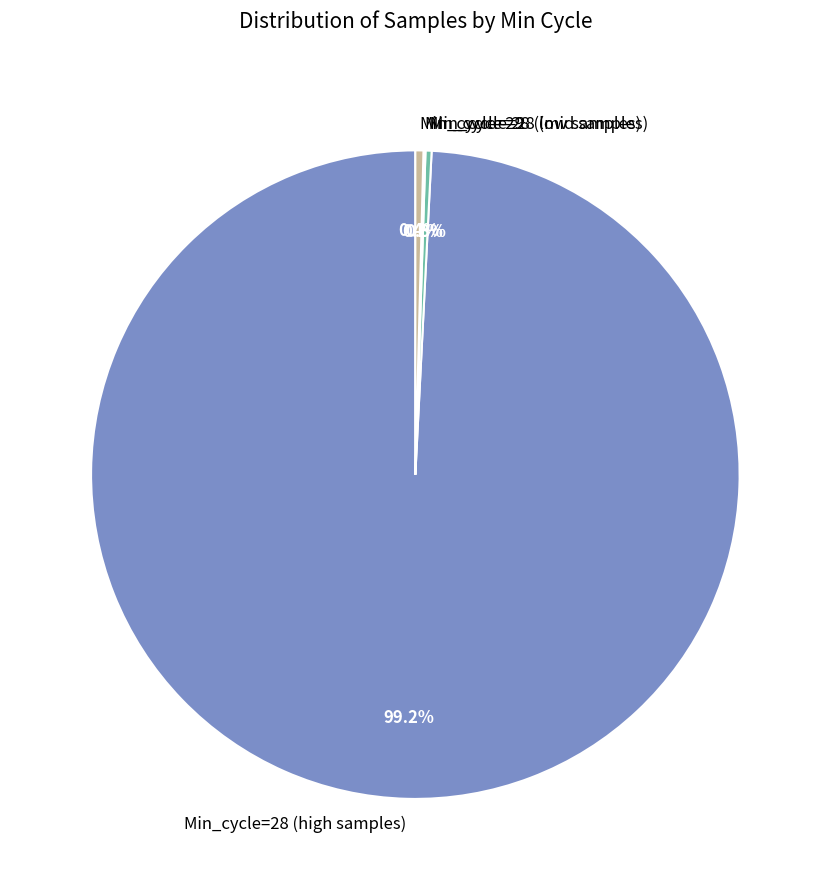

What is the largest slice in the pie chart?

Min_cycle=28 (high samples)